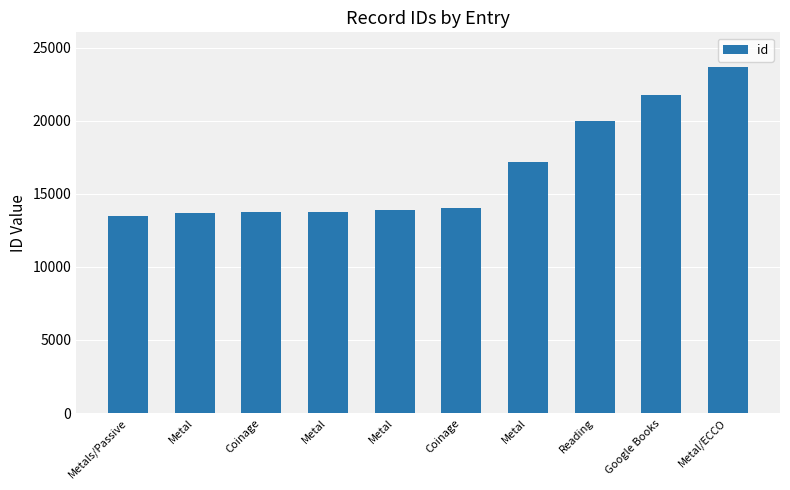

What is the minimum value shown in the chart?

13504